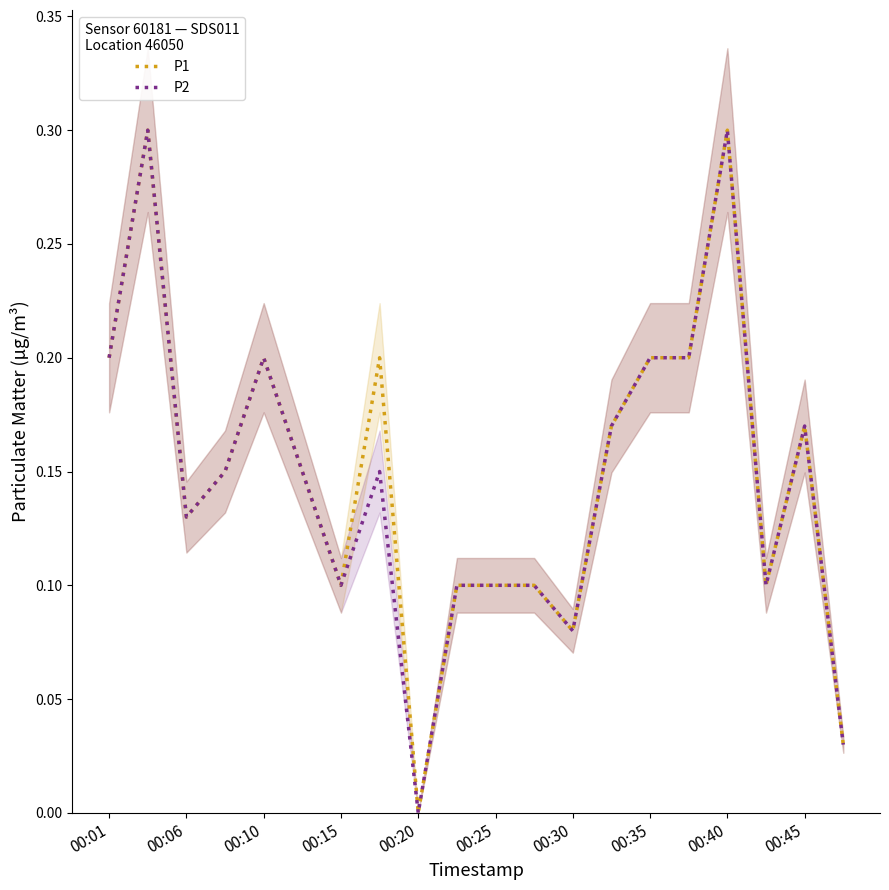

Reading right to left, transcribe all the data shown in this chart.

P1: 0.0	0.2	0.1	0.3	0.2	0.2	0.2	0.1	0.1	0.1	0.1	0.0	0.2	0.1	0.1	0.2	0.1	0.1	0.3	0.2
P2: 0.0	0.2	0.1	0.3	0.2	0.2	0.2	0.1	0.1	0.1	0.1	0.0	0.1	0.1	0.1	0.2	0.1	0.1	0.3	0.2